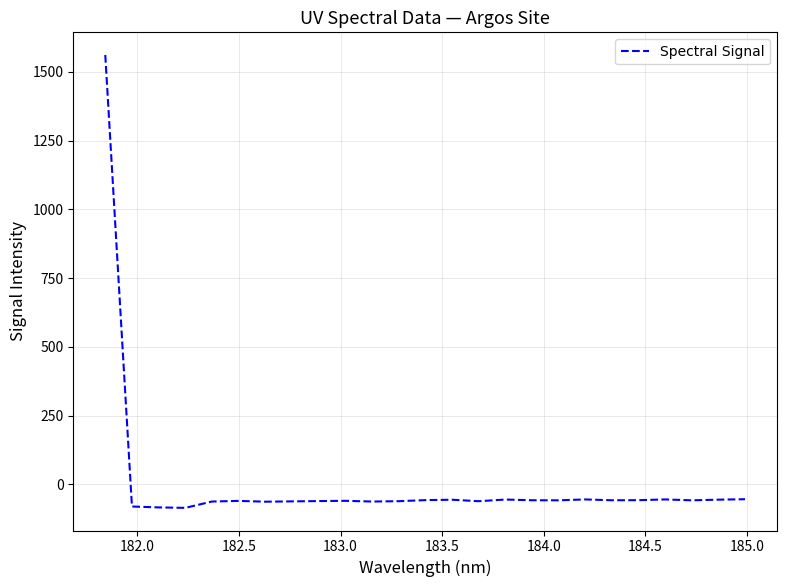

What is the greatest value displayed?

1561.1